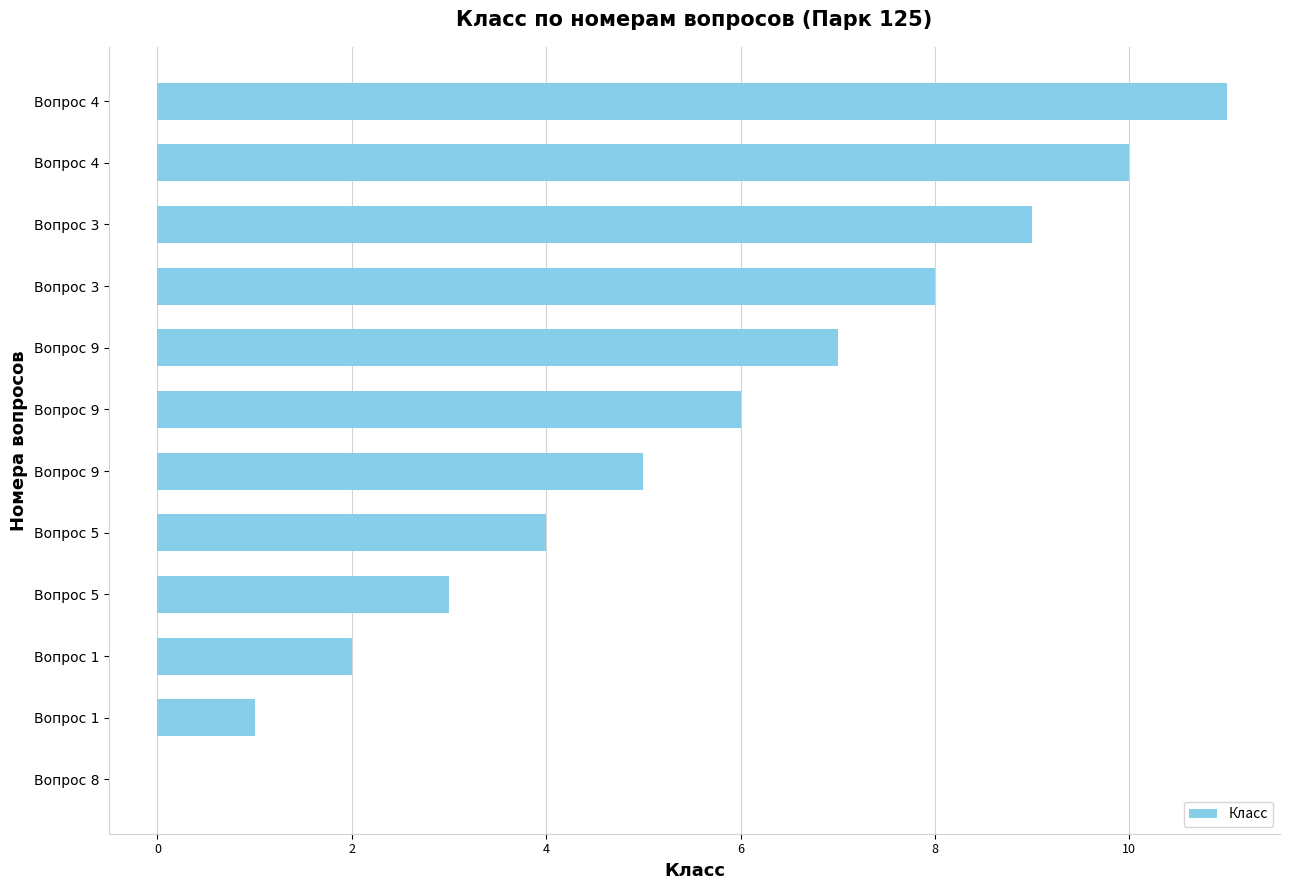

Count the number of categories in the chart.

12